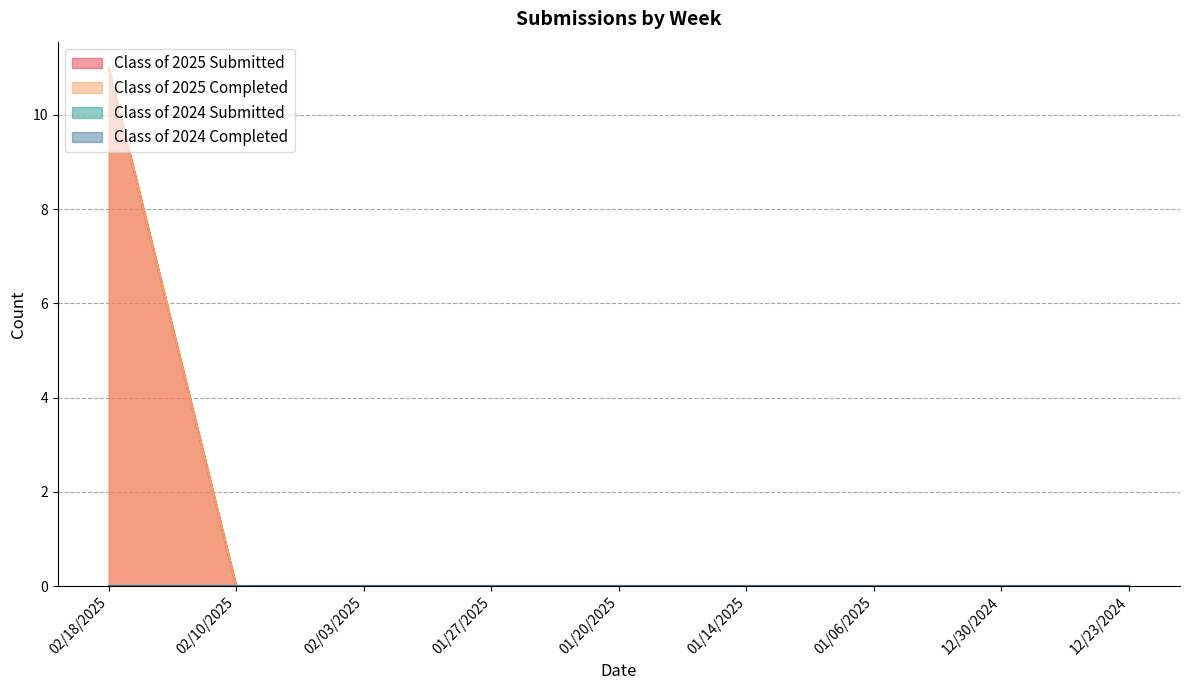

What is the sum of all Class of 2025 Submitted values?

11